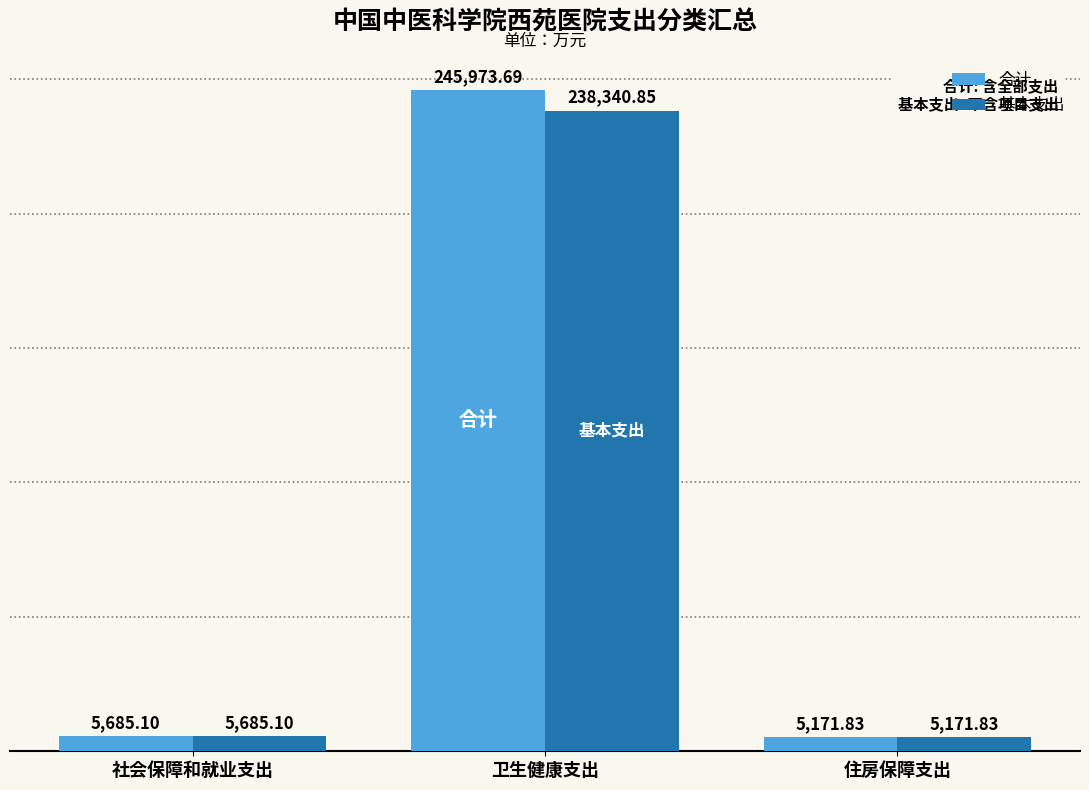

What is the sum of the 合计 values at 住房保障支出 and 社会保障和就业支出?

10856.9